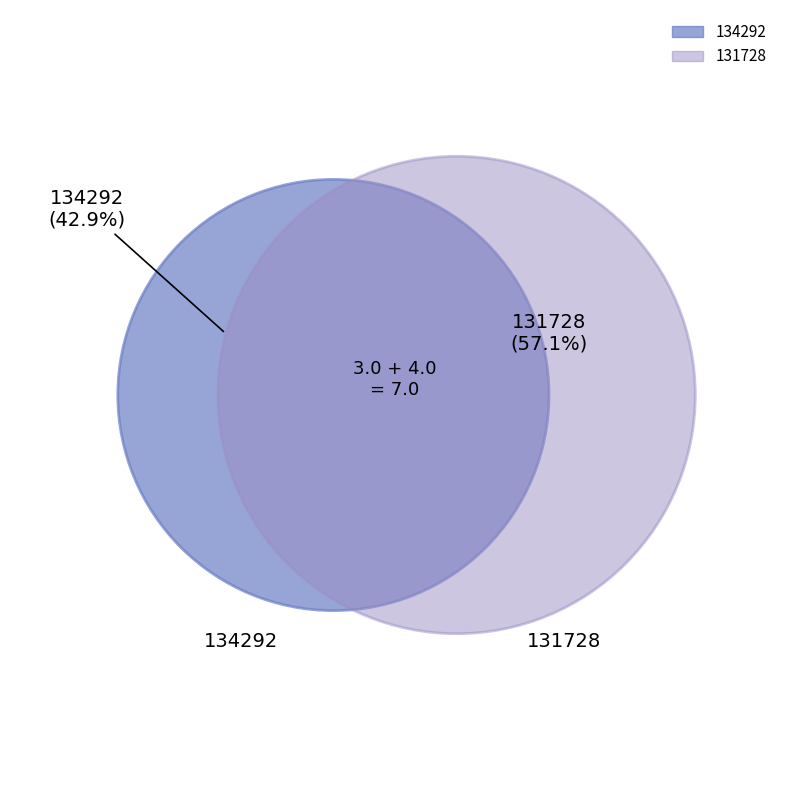

Approximately how many times larger is the value at 131728 compared to 134292?

1.3